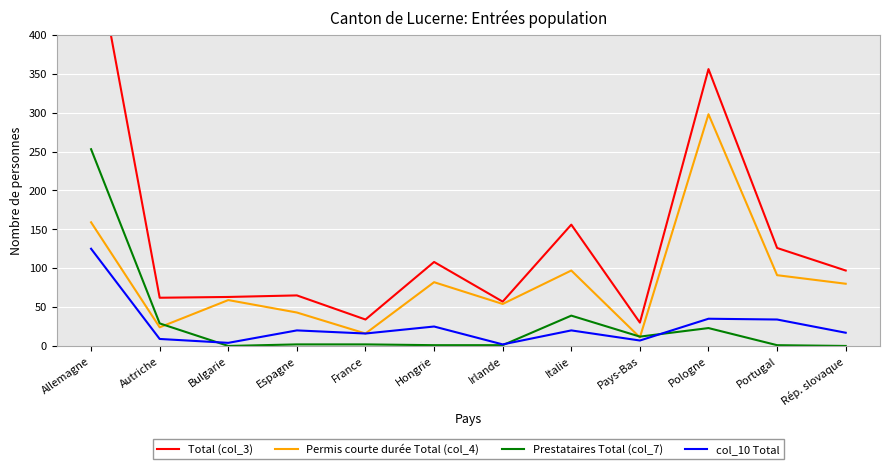

Is the value of Total (col_3) at Rép. slovaque greater than the value of Prestataires Total (col_7) at Pologne?

Yes